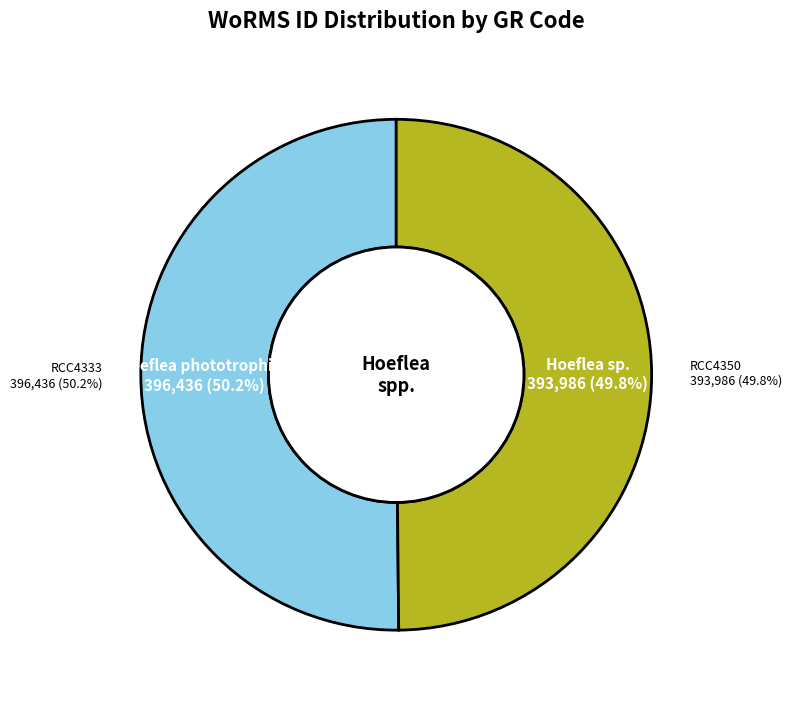

To the nearest percent, what percentage of the pie is RCC4350?

50%